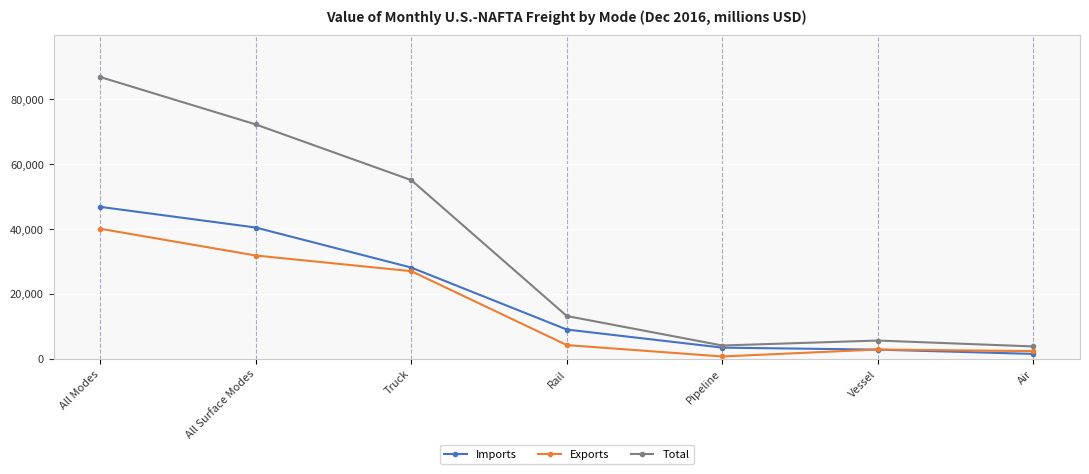

List the series in order of their overall mean, highest first.

Total, Imports, Exports